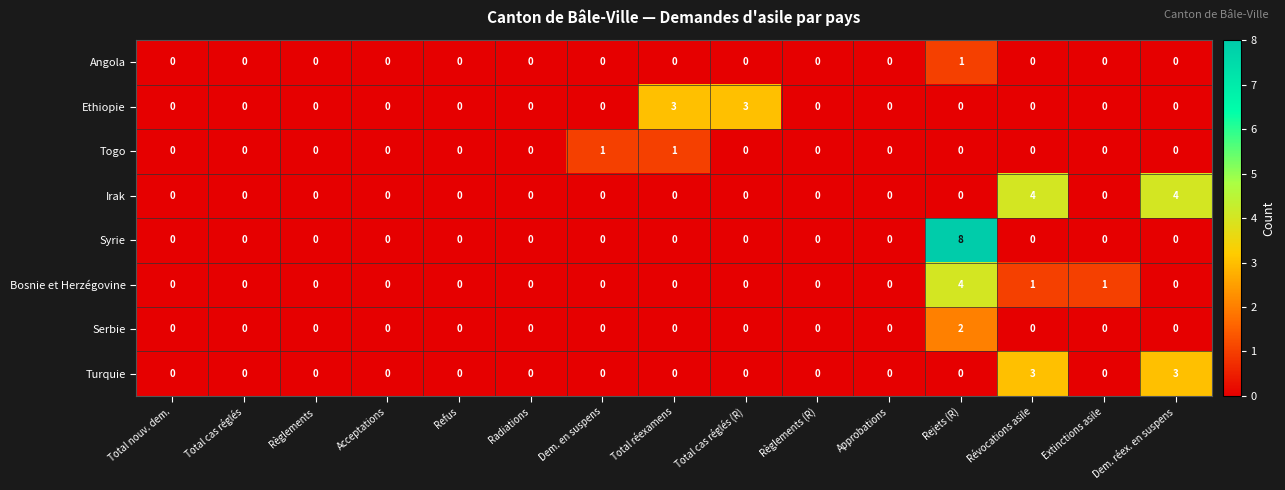

Is it true that Serbie equals 0 at Dem. réex. en suspens?

True